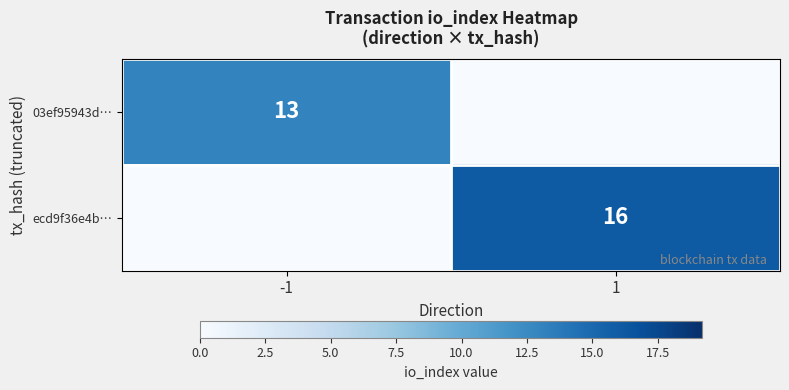

The 03ef95943d… series shows 20 at -1. True or false?

False